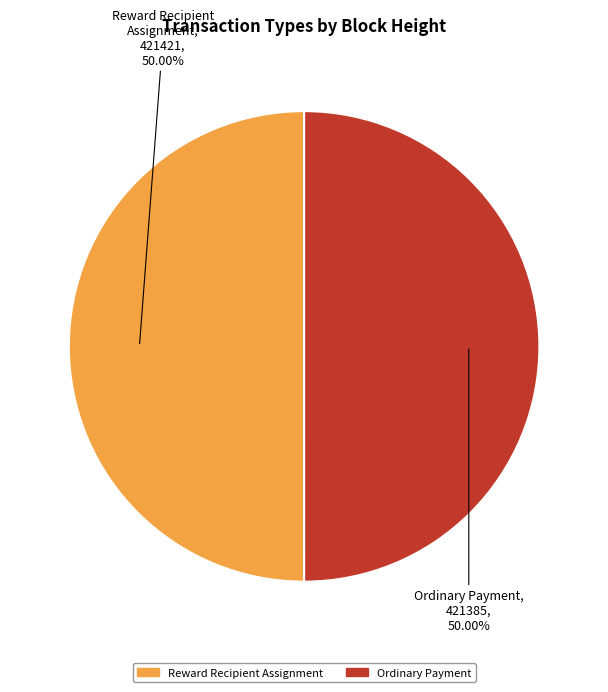

Is the sum of Ordinary Payment and Reward Recipient Assignment greater than half?

Yes